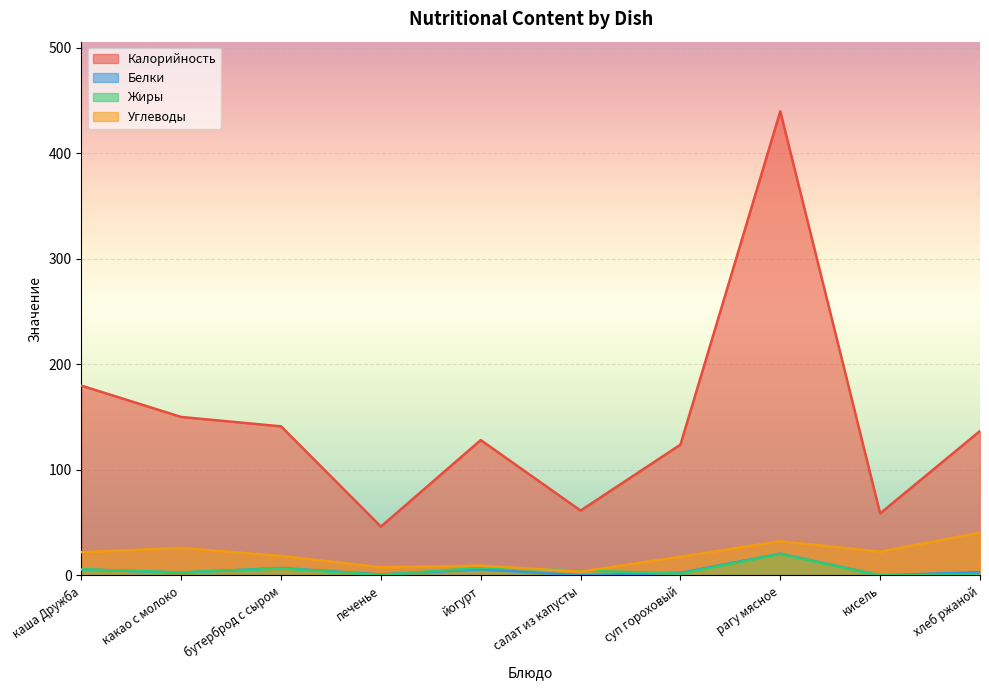

What is the difference between the second highest and minimum values in the Белки series?

7.0